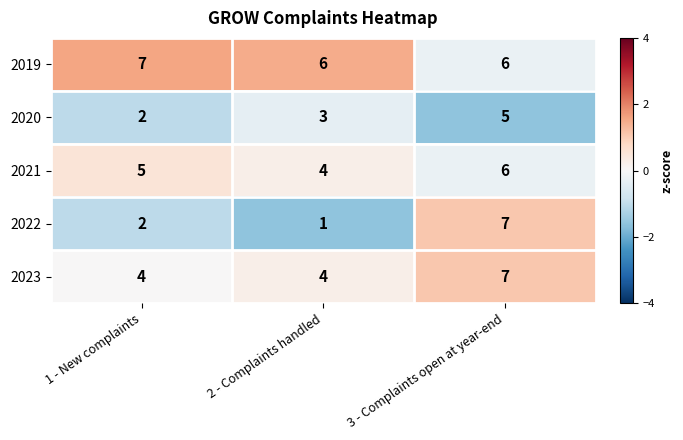

What is the spread (max minus min) of values at 1 - New complaints?

5